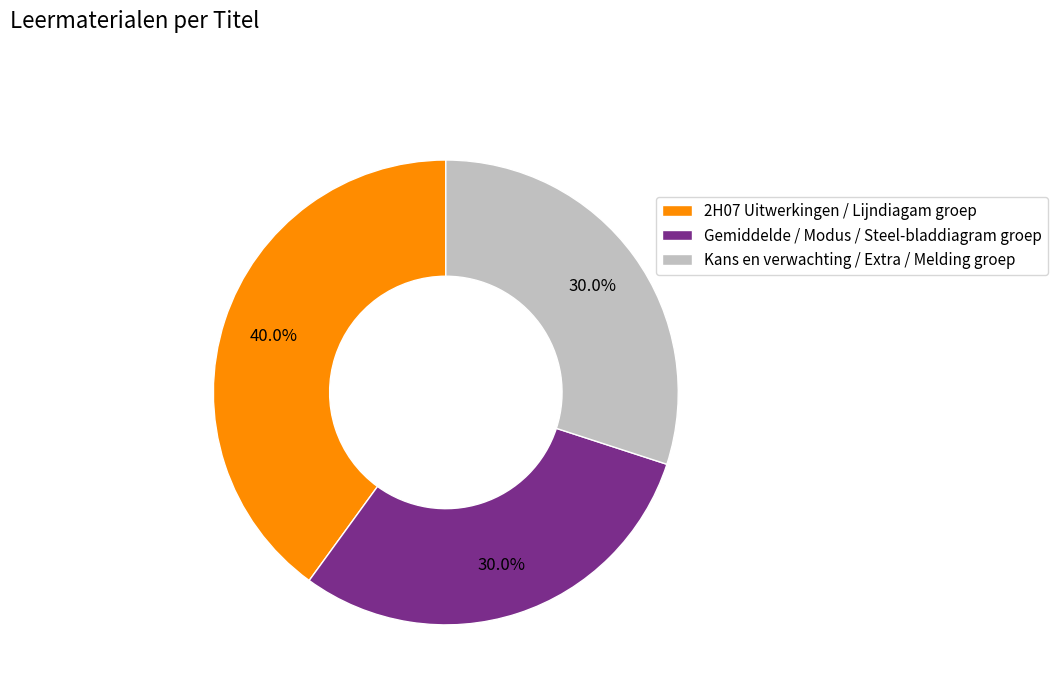

Does Kans en verwachting / Extra / Melding groep account for over 50% of the chart?

No